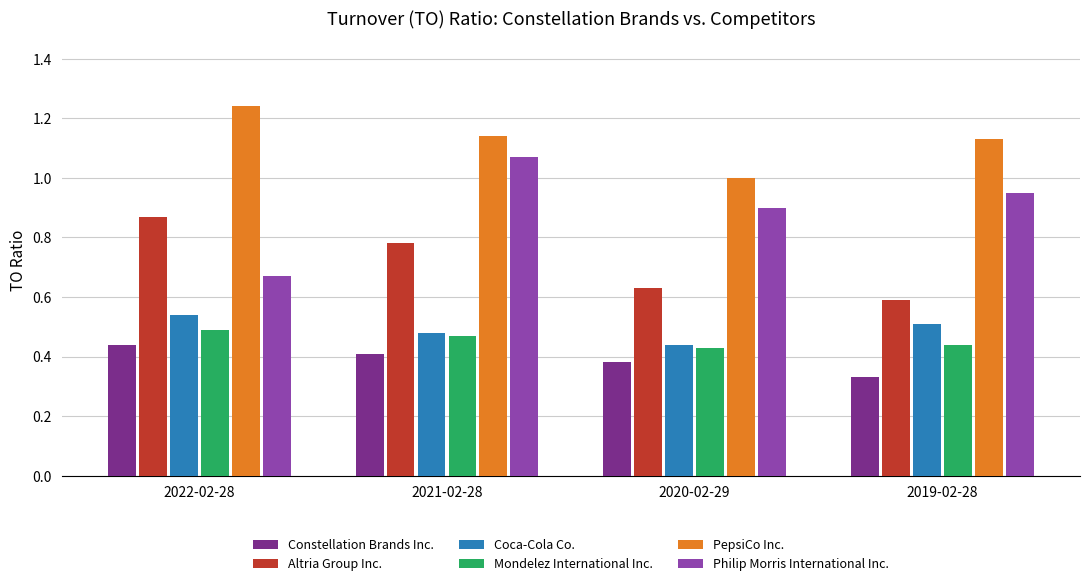

At 2022-02-28, list the series in order from smallest to largest.

Constellation Brands Inc., Mondelez International Inc., Coca-Cola Co., Philip Morris International Inc., Altria Group Inc., PepsiCo Inc.